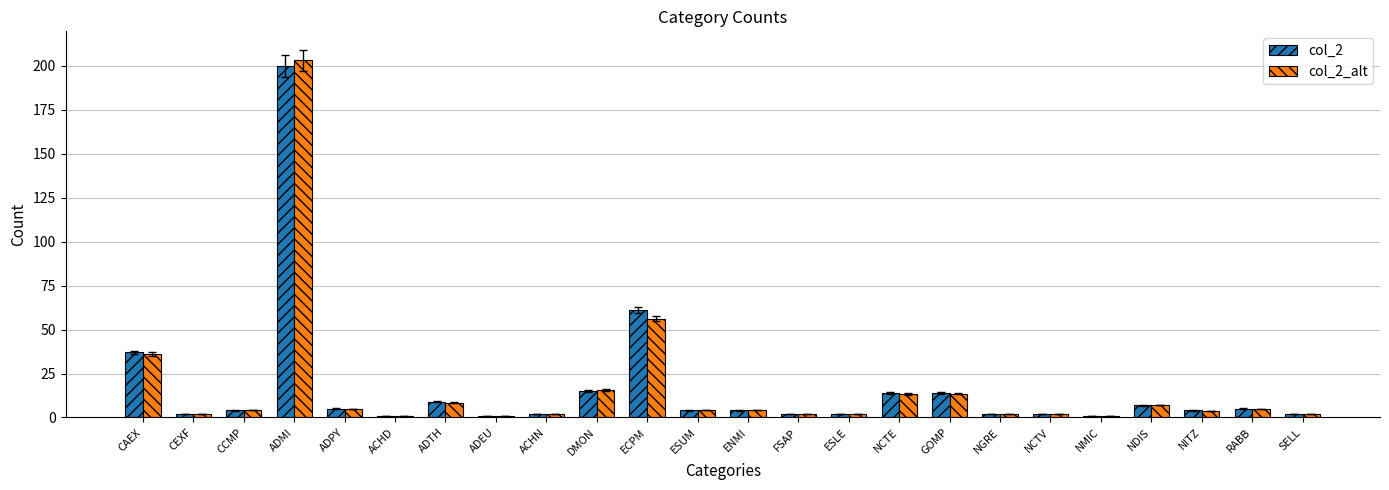

What is the label of the 5th bar from the left?

ADPY